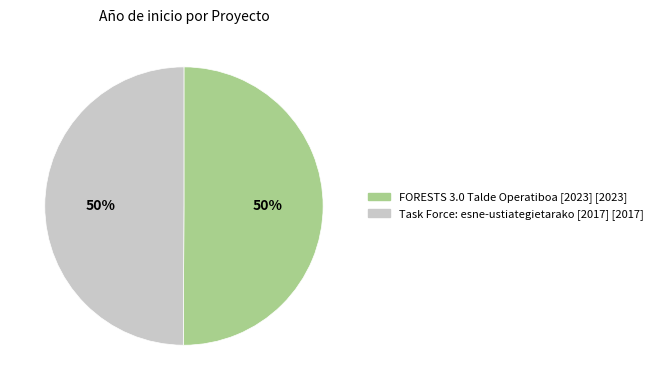

Count the number of slices in the pie.

2